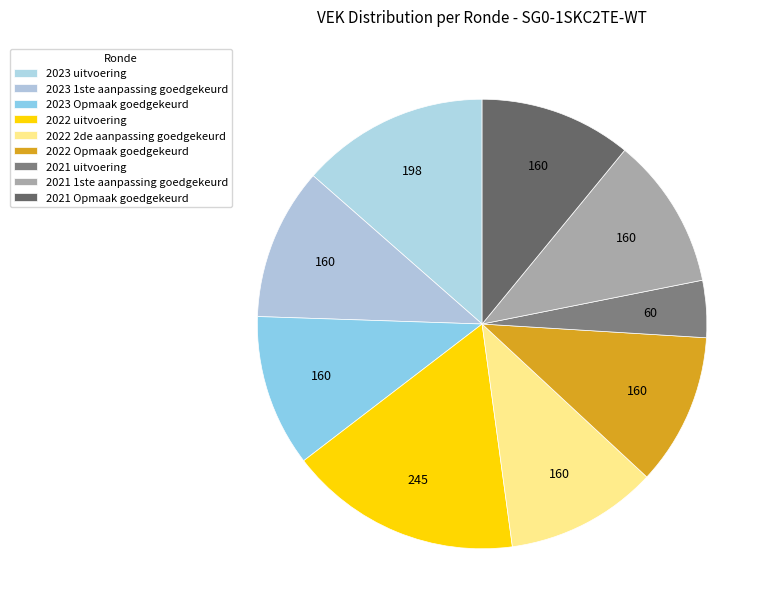

Rank the categories by value from highest to lowest.

2022 uitvoering, 2023 uitvoering, 2023 1ste aanpassing goedgekeurd, 2023 Opmaak goedgekeurd, 2022 2de aanpassing goedgekeurd, 2022 Opmaak goedgekeurd, 2021 1ste aanpassing goedgekeurd, 2021 Opmaak goedgekeurd, 2021 uitvoering